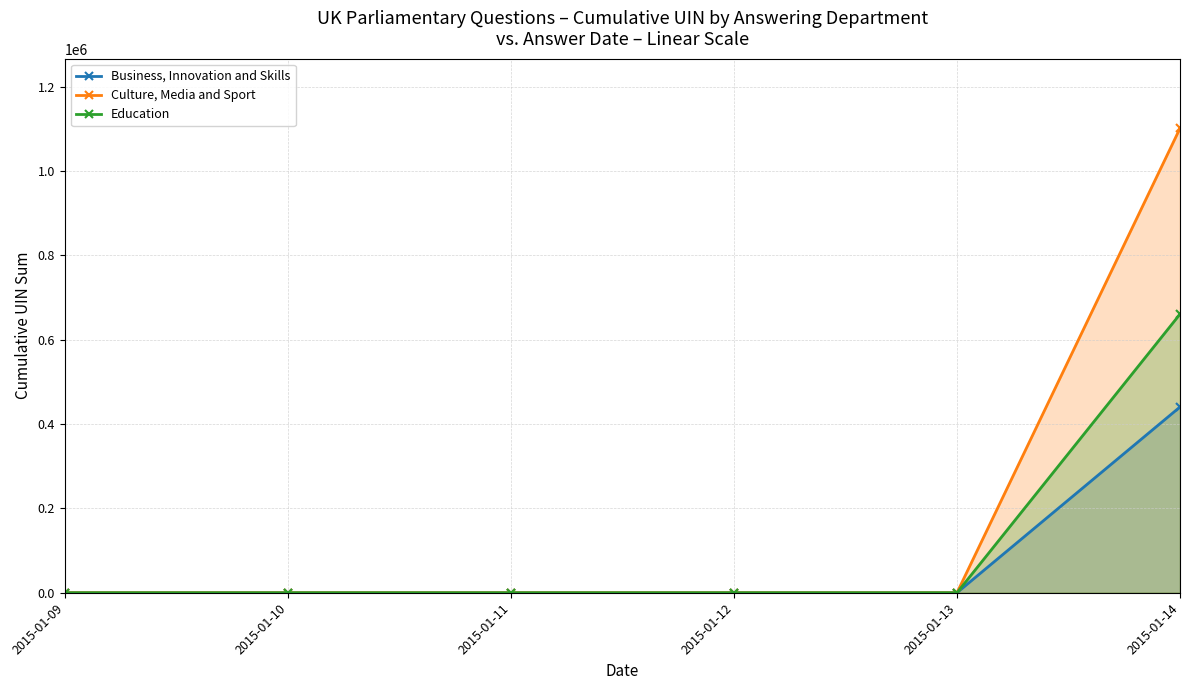

How many categories are shown in the chart?

6